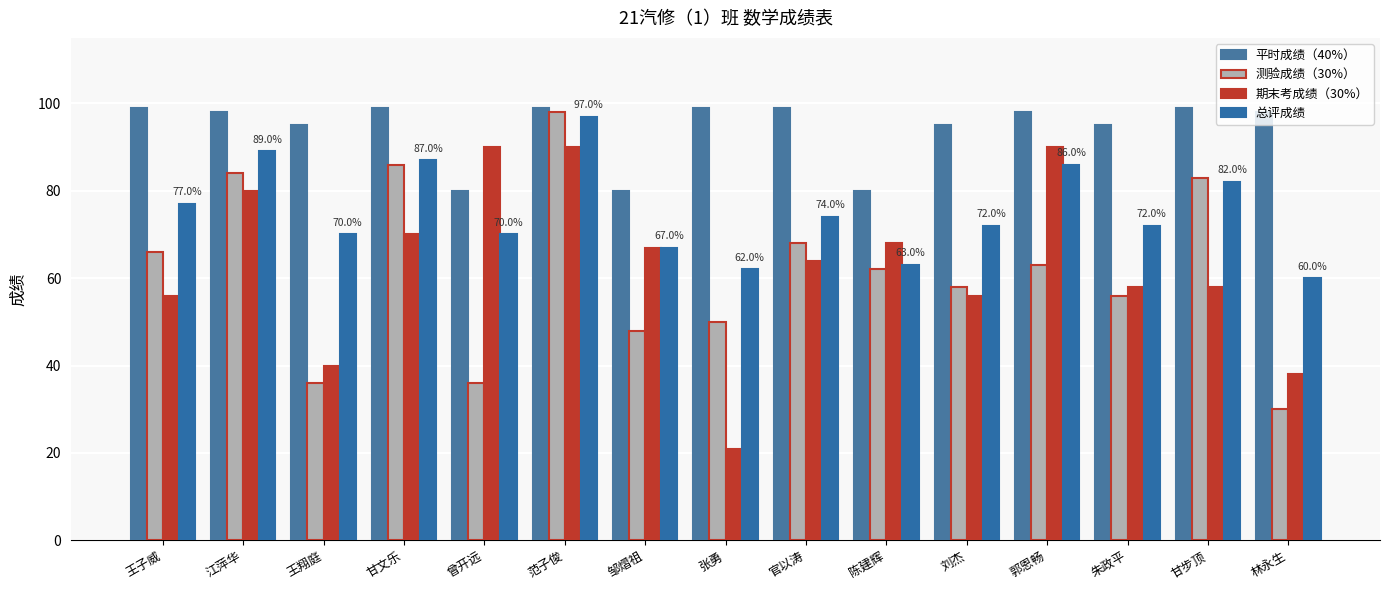

What is the total value across all series at 邹熠祖?

262